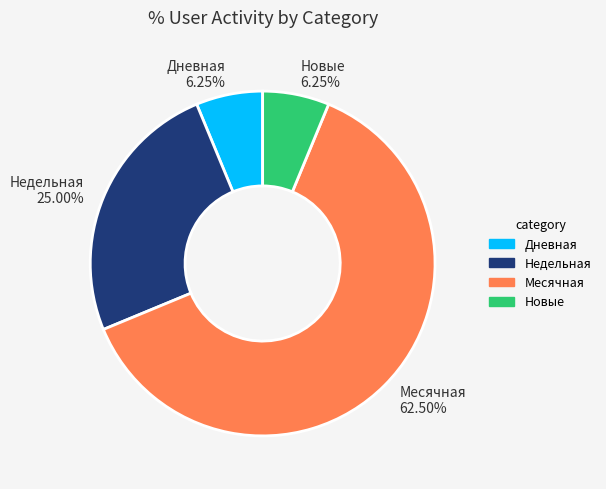

Is the sum of Месячная 62.50% and Дневная 6.25% greater than half?

Yes